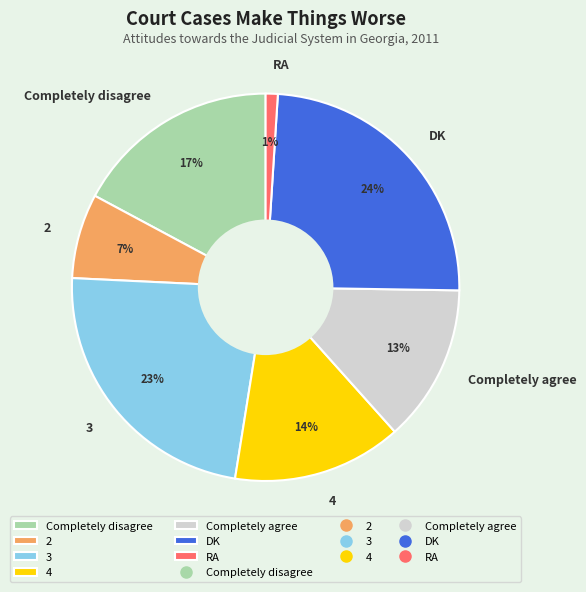

What is the largest slice in the pie chart?

DK